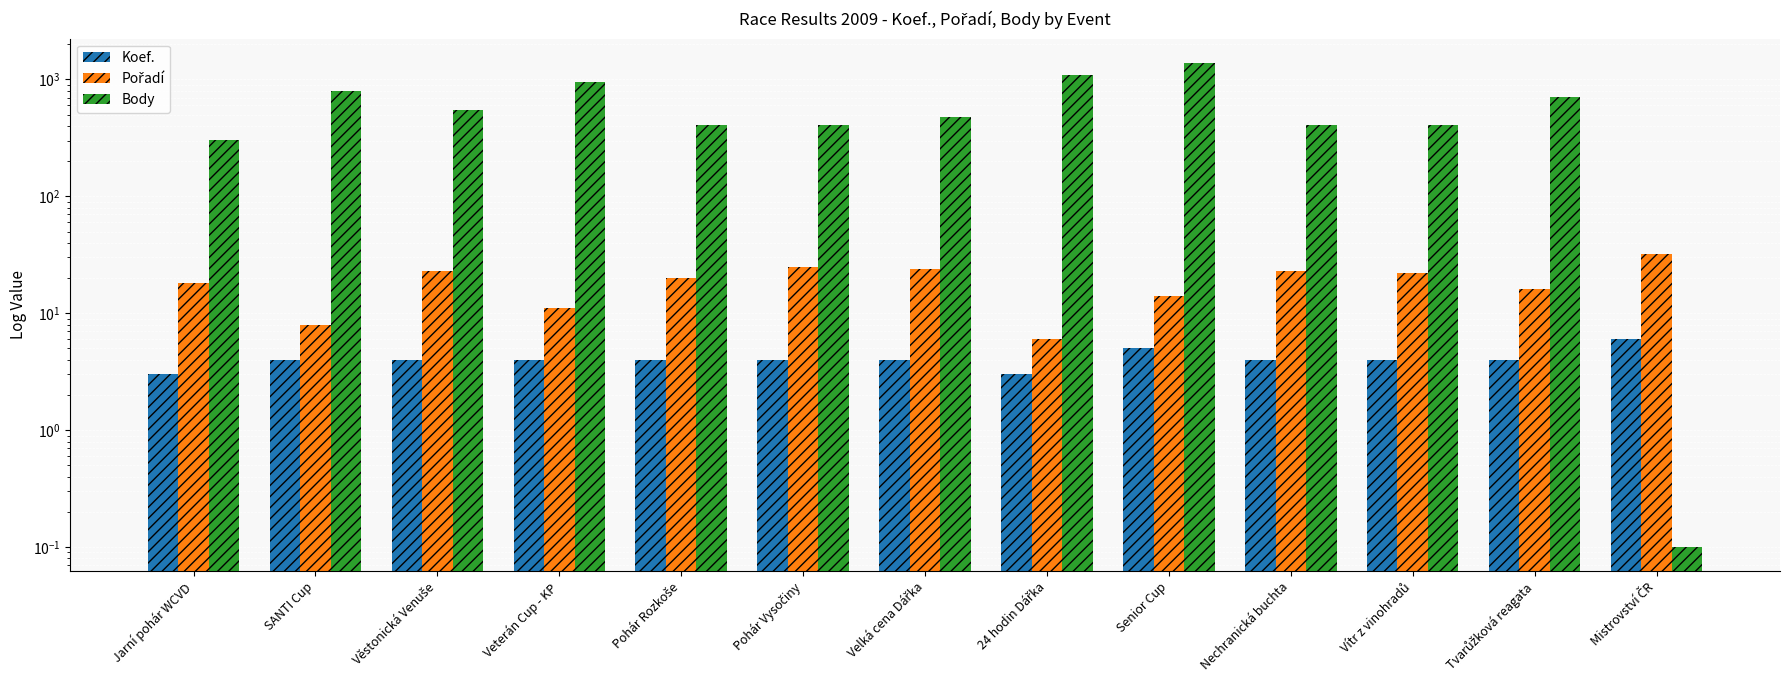

What is the total value across all series at 24 hodin Dářka?

1102.0